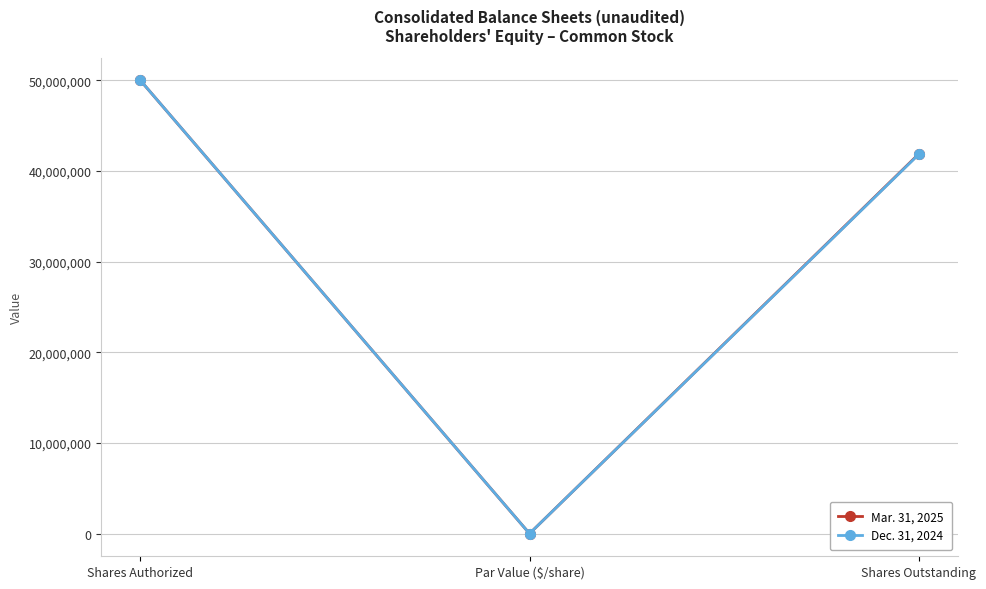

What is the total value across all series at Shares Outstanding?

83701962